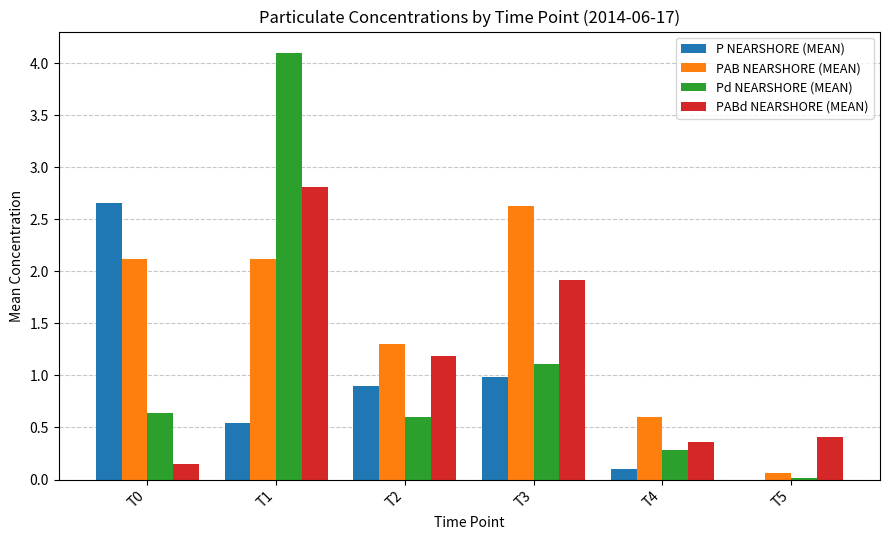

Are the bars horizontal?

No